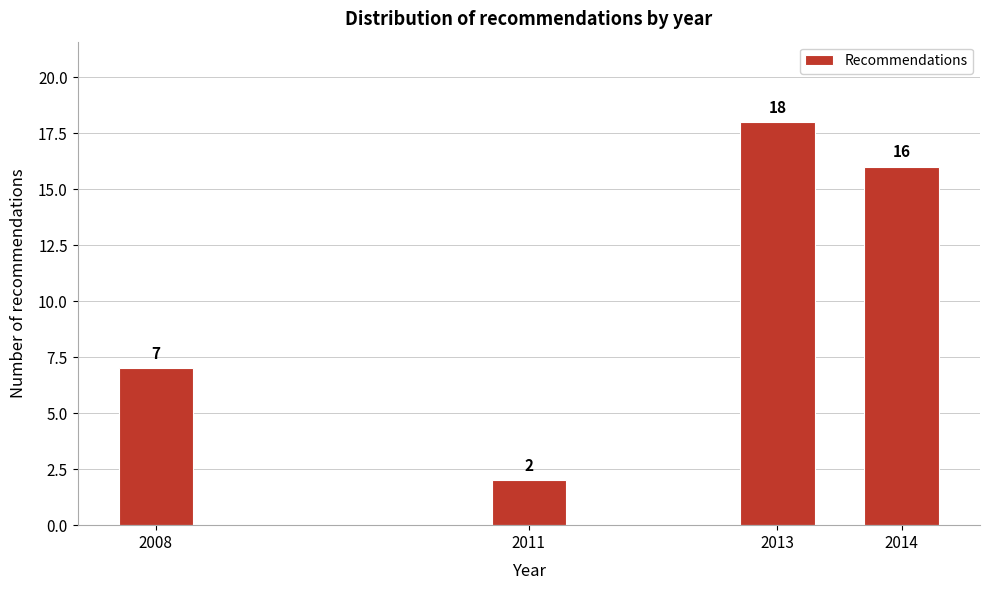

Reading right to left, transcribe all the data shown in this chart.

16	18	2	7